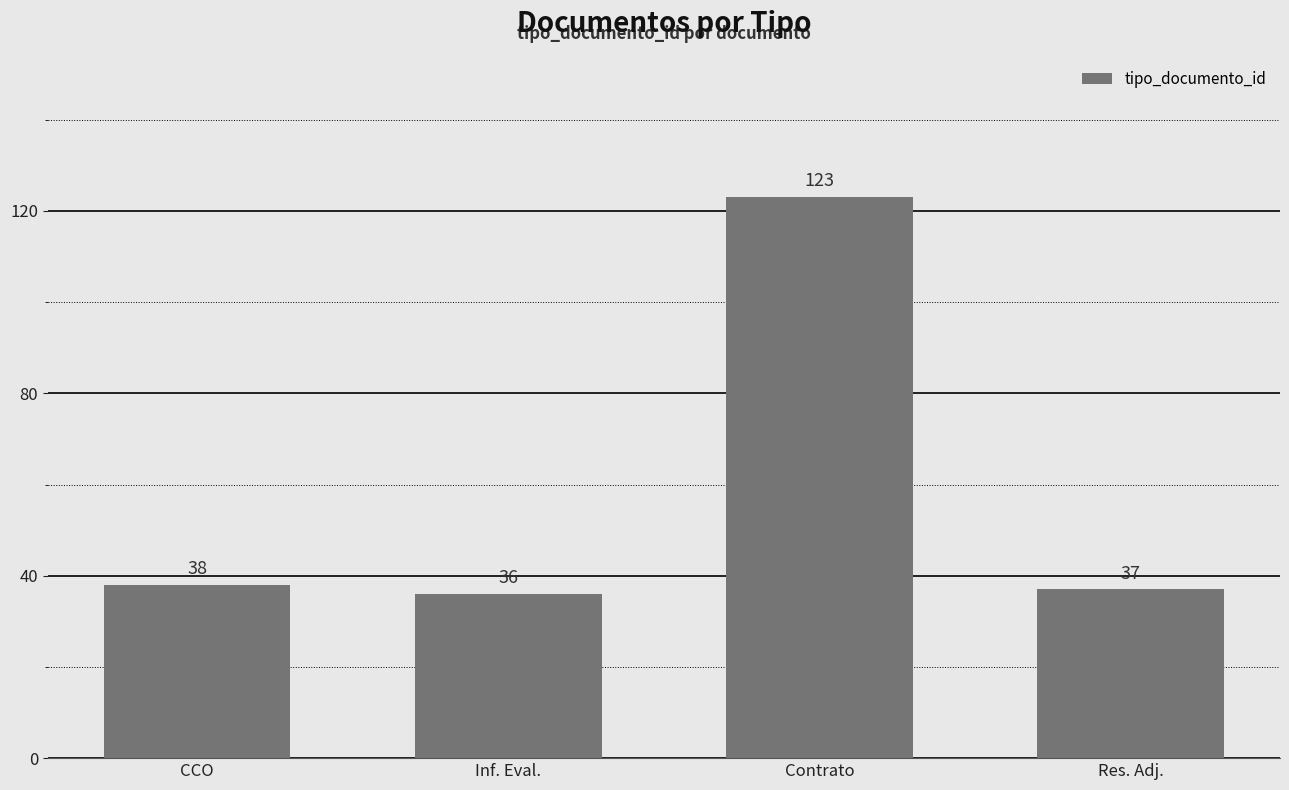

Reading left to right, what are all the values shown in this chart?

38	36	123	37